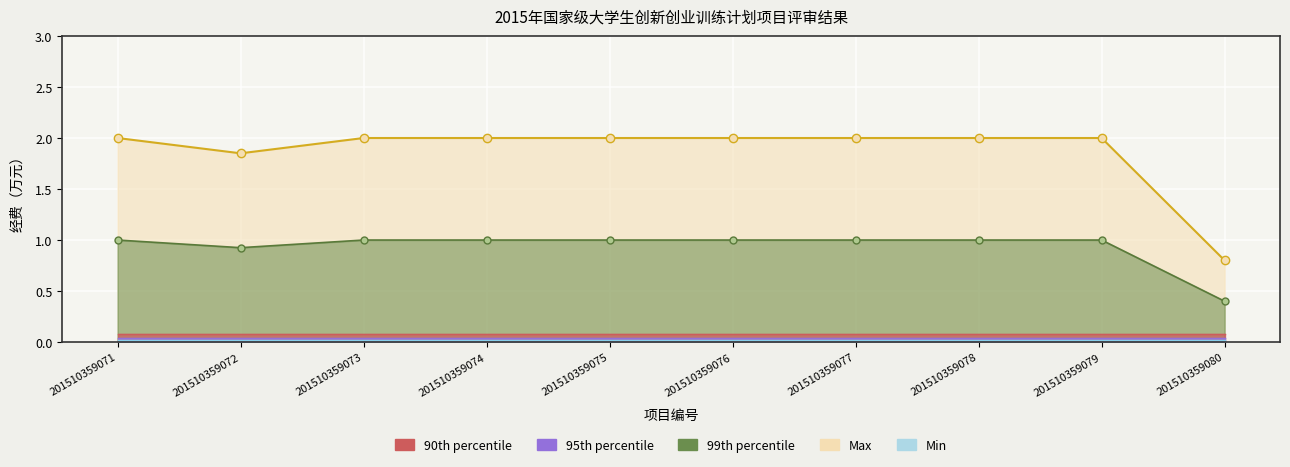

How many values are between 2 and 3?

8